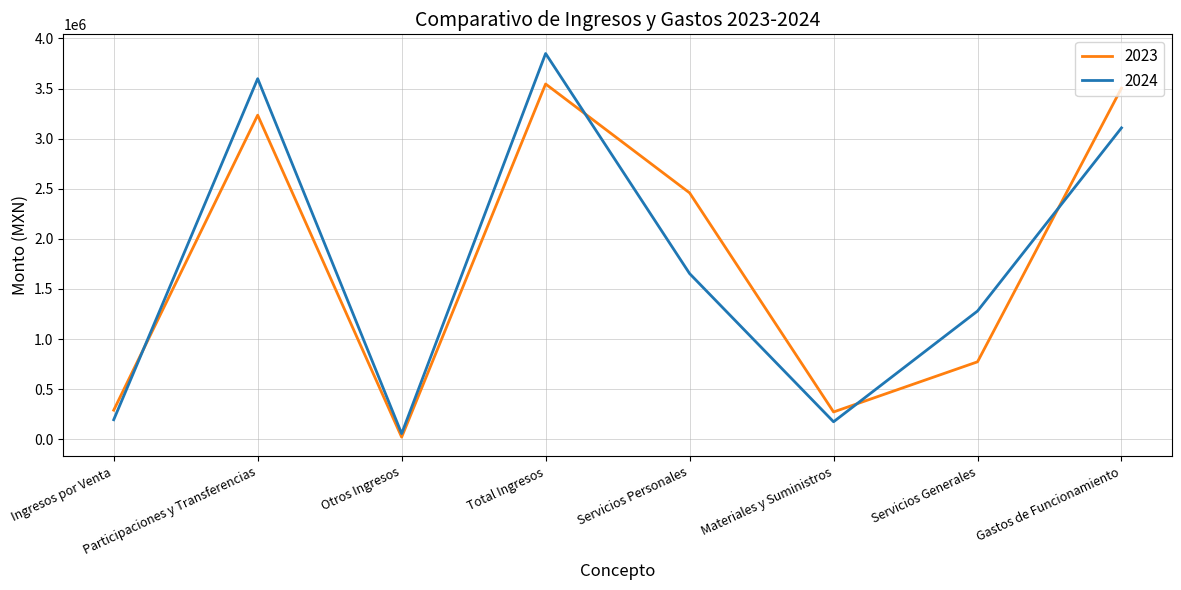

In 2023, how many points are lower than both neighbors (excluding endpoints)?

2